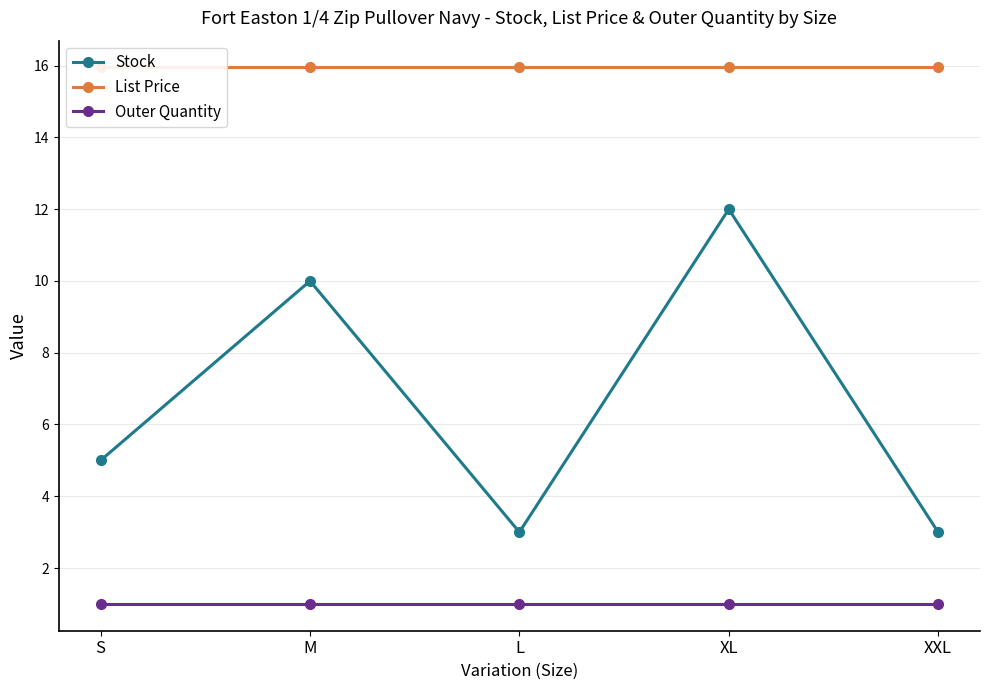

What are all the series names shown in the legend?

Stock, List Price, Outer Quantity